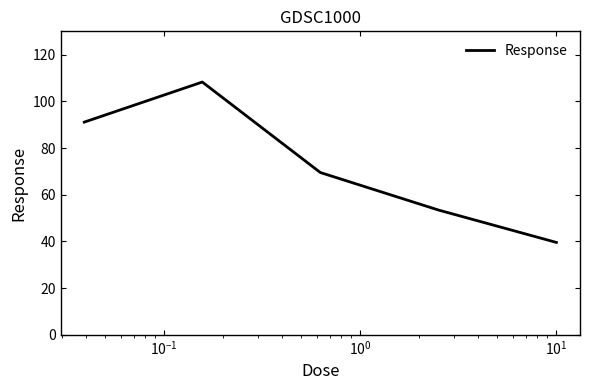

What is the difference between the maximum and minimum values?

68.7